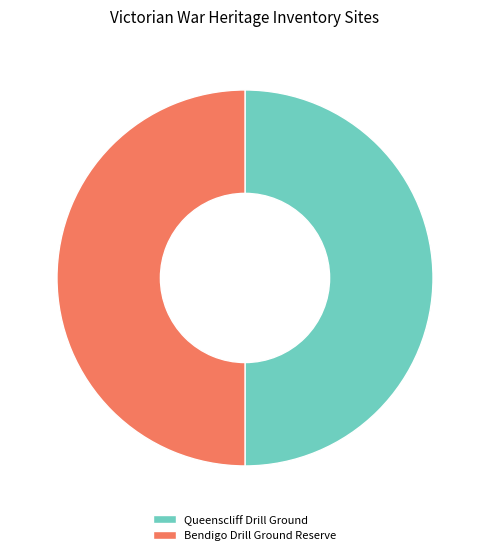

How many slices are in this pie chart?

2